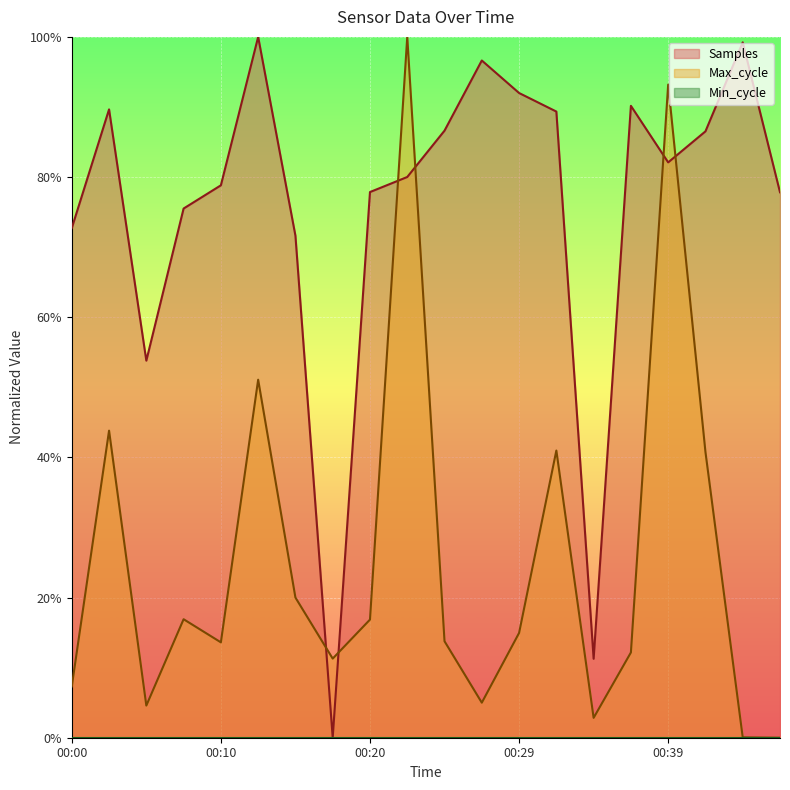

True or false: Max_cycle and Samples cross at least once.

True